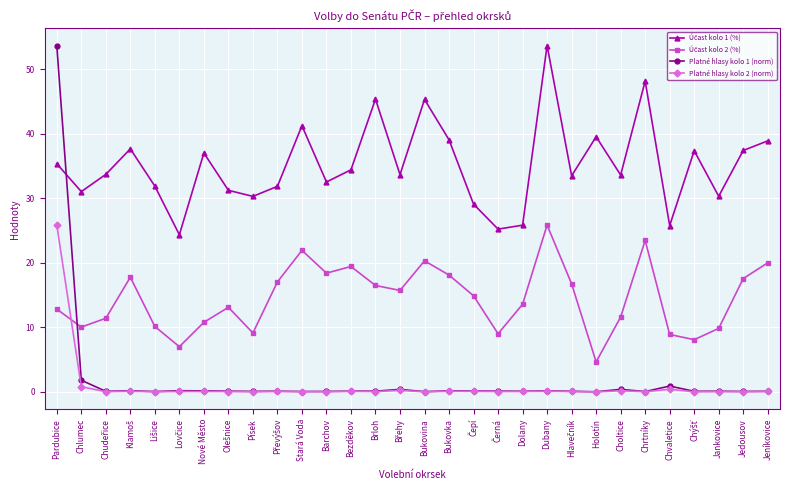

At which category is the sum across all series the highest?

Pardubice